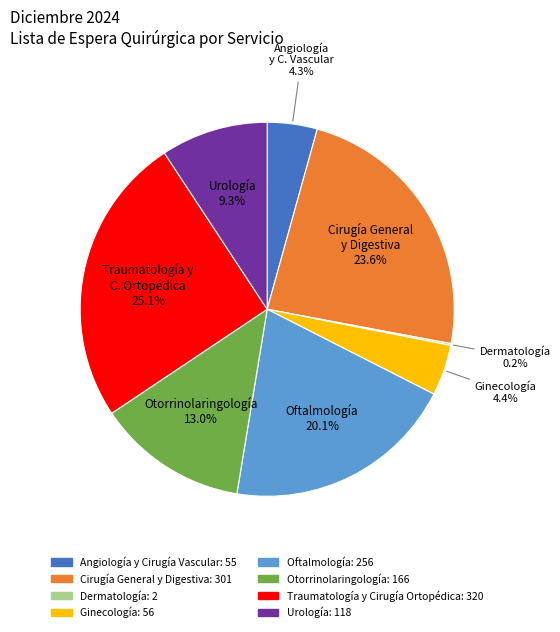

True or false: Ginecología accounts for 4% of the total.

True